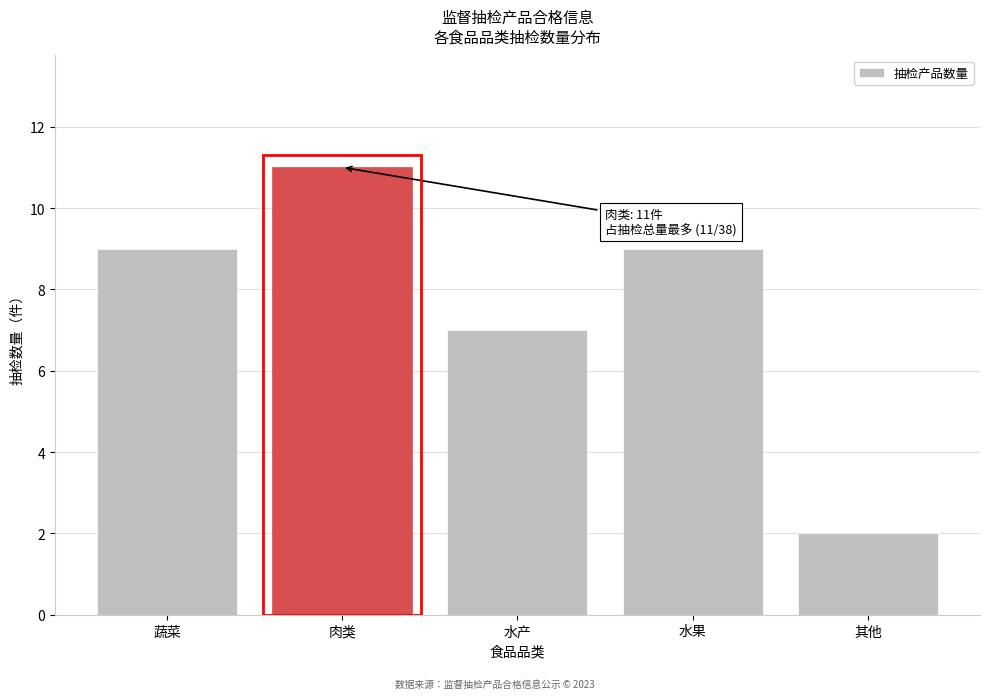

Reading left to right, what are all the values shown in this chart?

蔬菜=9	肉类=11	水产=7	水果=9	其他=2